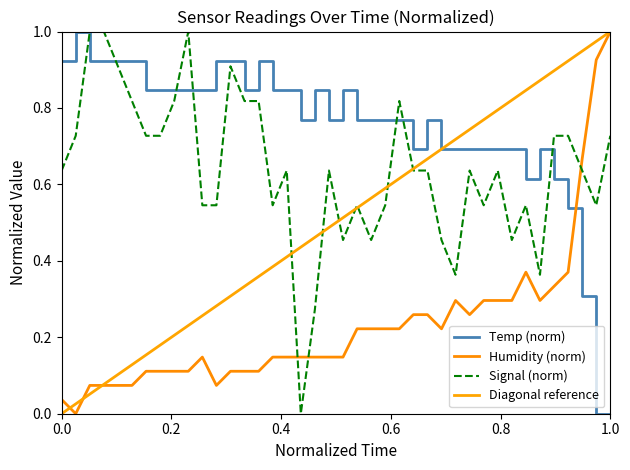

What is the spread (max minus min) of values at 01:07?

0.7